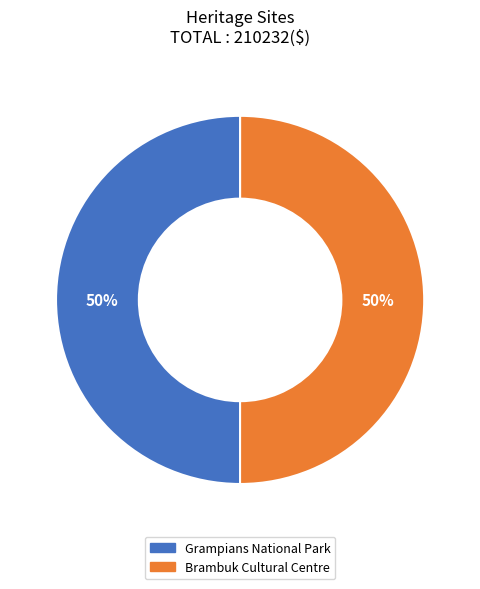

What percentage is the Grampians National Park slice, to the nearest percent?

50%